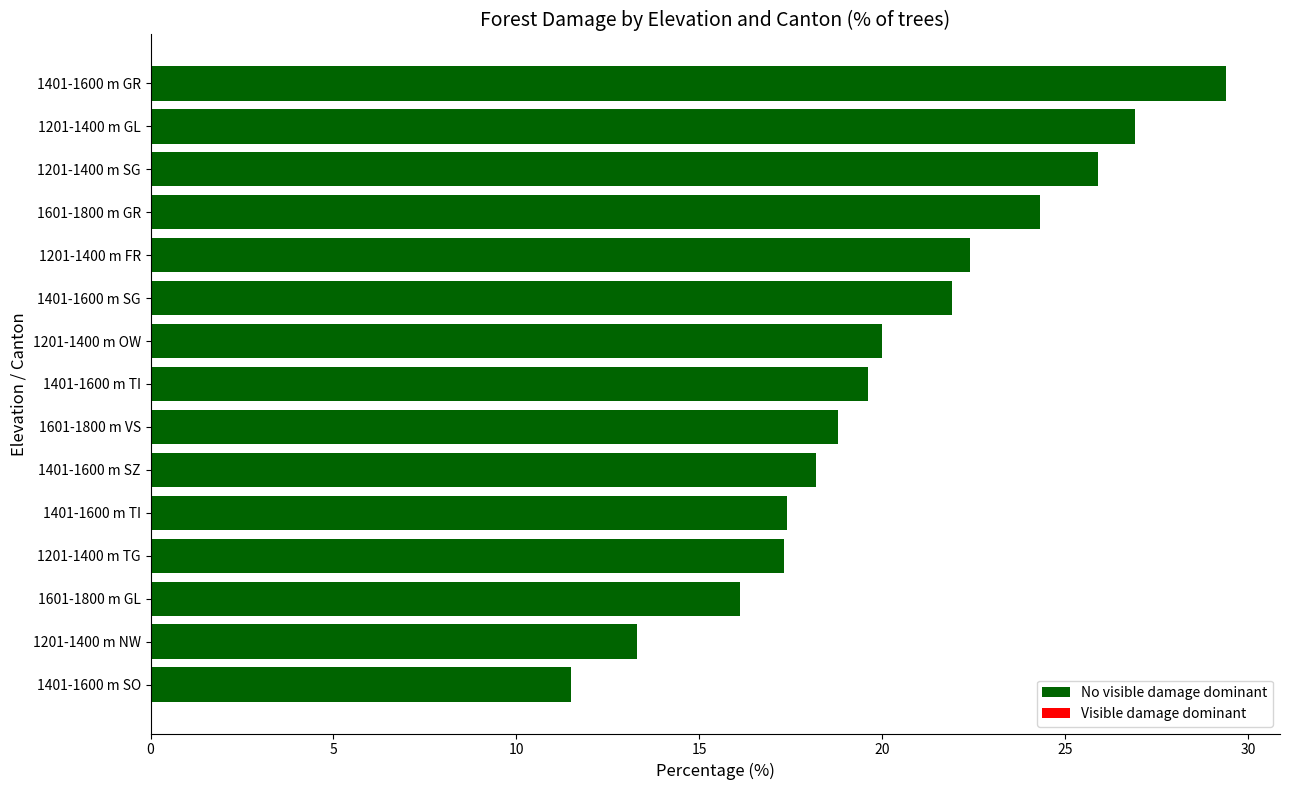

Are the bars horizontal?

Yes